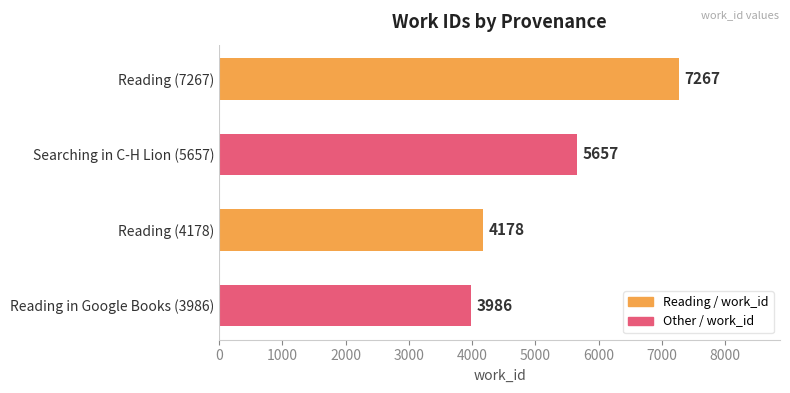

What is the difference between the second highest and minimum values?

1671